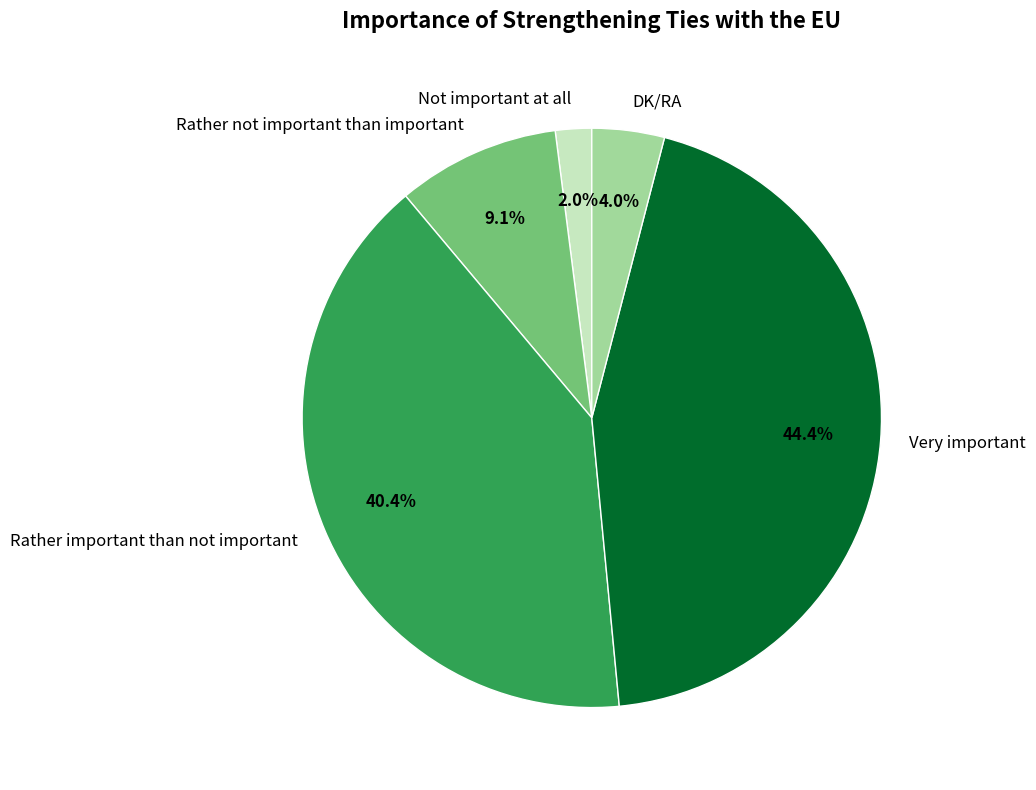

What percentage is the Not important at all slice, to the nearest percent?

2%